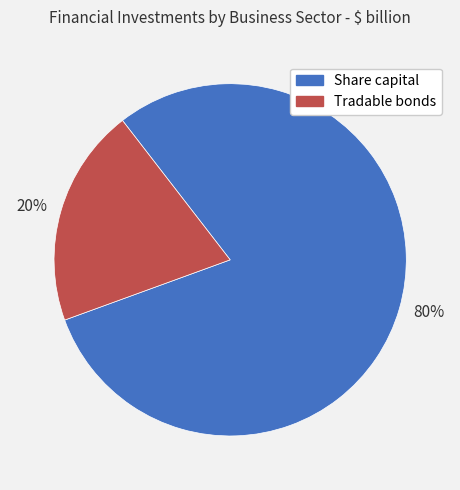

Between Share capital and Tradable bonds, which is larger?

Share capital